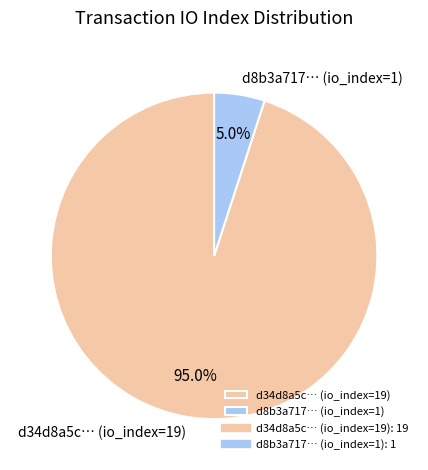

What is the largest slice in the pie chart?

d34d8a5c… (io_index=19)